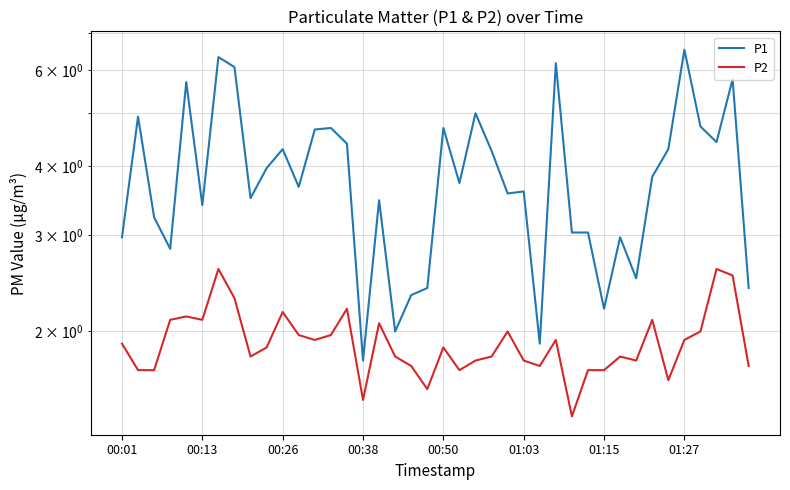

The P2 series shows 1.3 at 00:50. True or false?

False